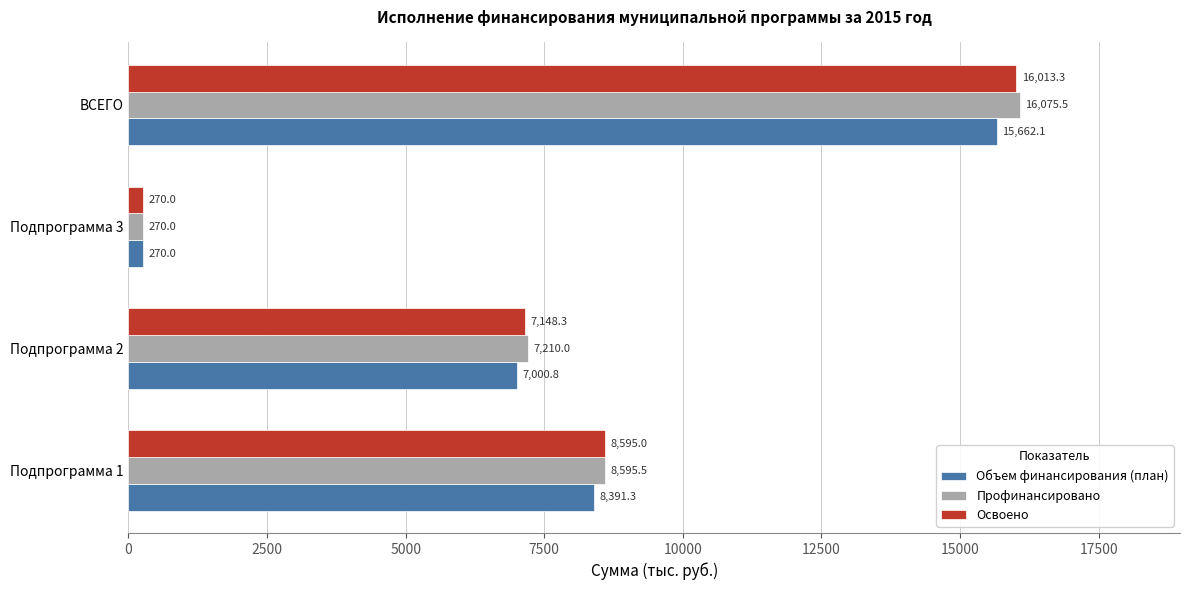

What is the difference between the maximum and minimum values in the Объем финансирования (план) series?

15392.1